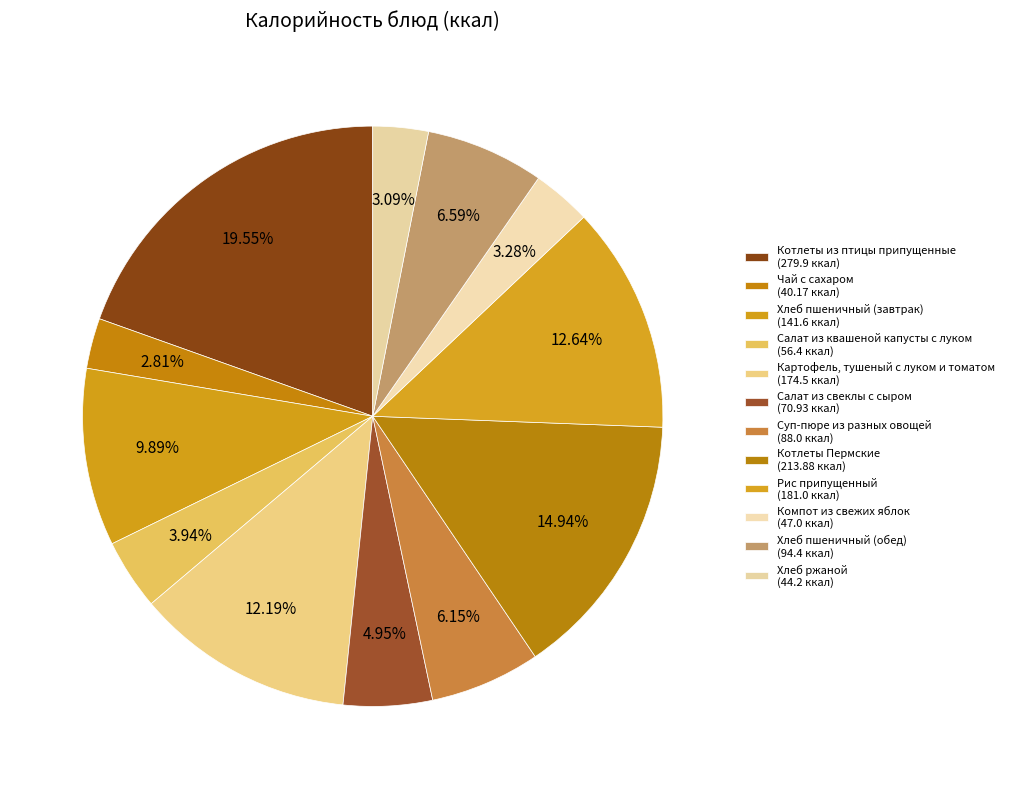

Rank the categories by value from highest to lowest.

Котлеты из птицы припущенные, Котлеты Пермские, Рис припущенный, Картофель, тушеный с луком и томатом, Хлеб пшеничный (завтрак), Хлеб пшеничный (обед), Суп-пюре из разных овощей, Салат из свеклы с сыром, Салат из квашеной капусты с луком, Компот из свежих яблок, Хлеб ржаной, Чай с сахаром